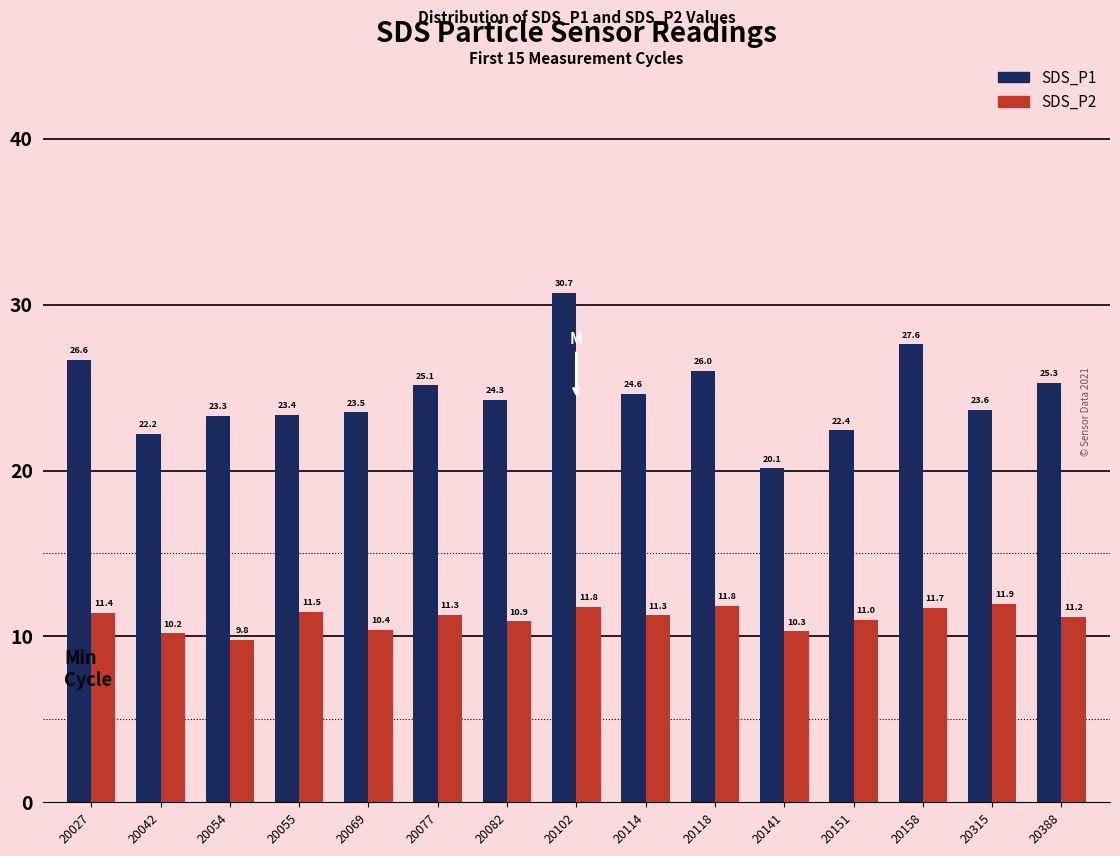

The SDS_P1 series shows 13.6 at 20077. True or false?

False